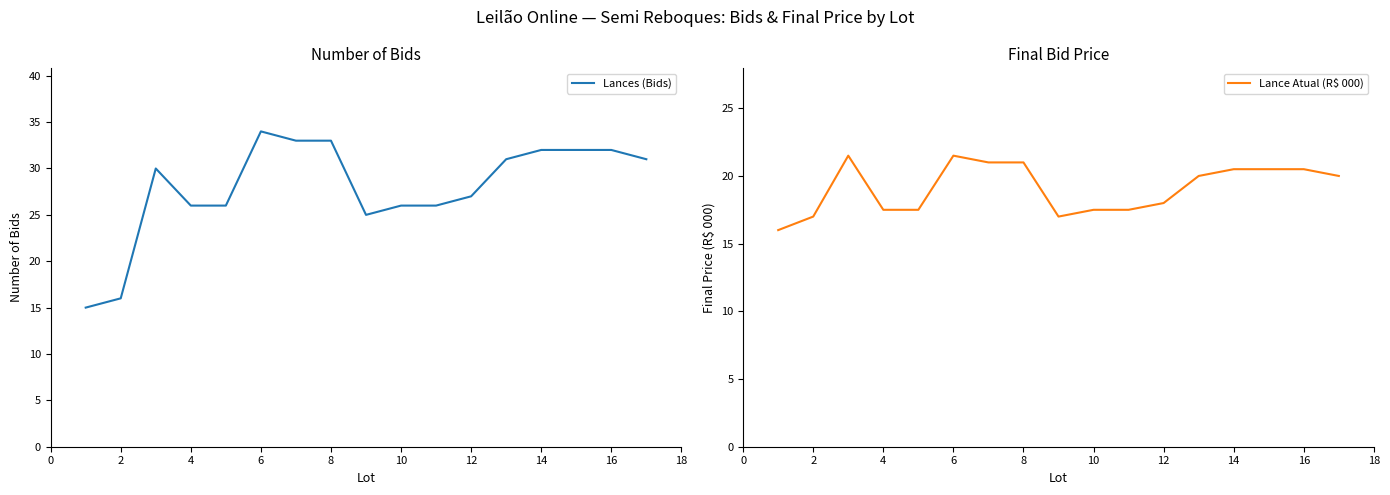

What is the maximum value for Lances (Bids)?

34